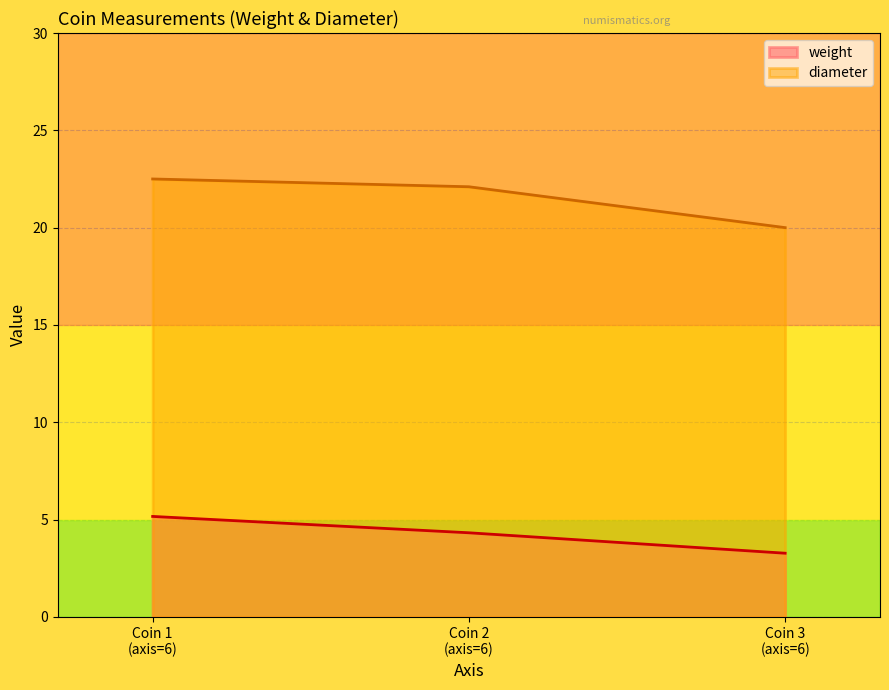

Rank the categories by diameter value from lowest to highest.

Coin 3
(axis=6), Coin 2
(axis=6), Coin 1
(axis=6)